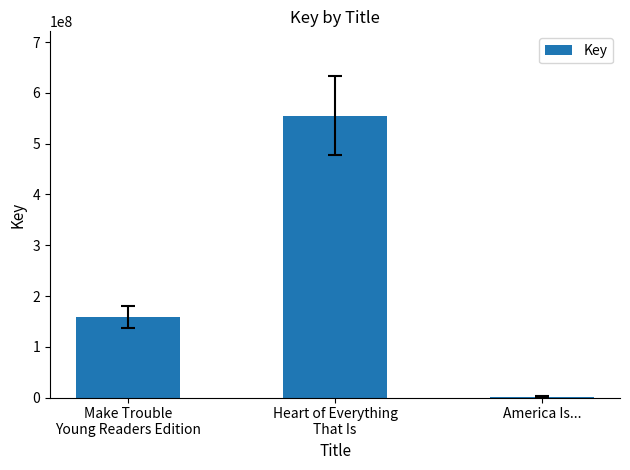

What value does the data have at Heart of Everything
That Is, to the nearest 10?

554966660